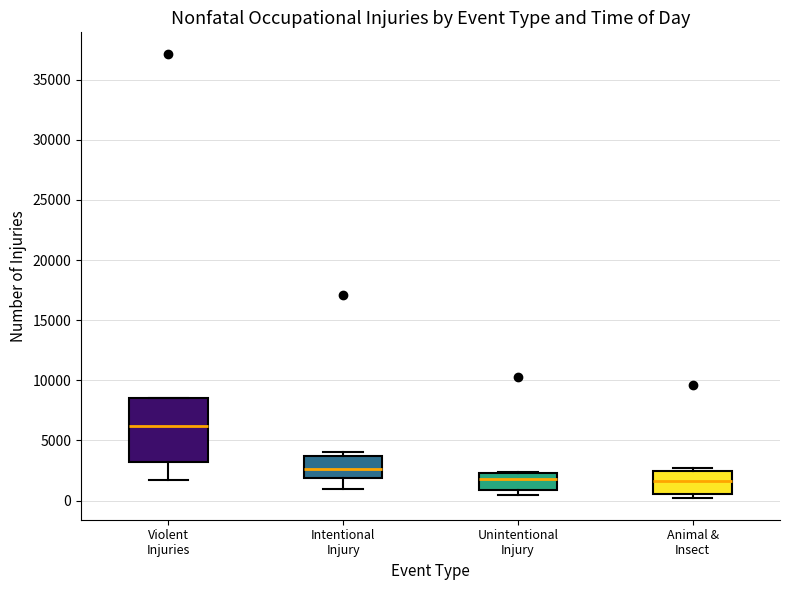

Which box has the highest median line?

Violent Injuries